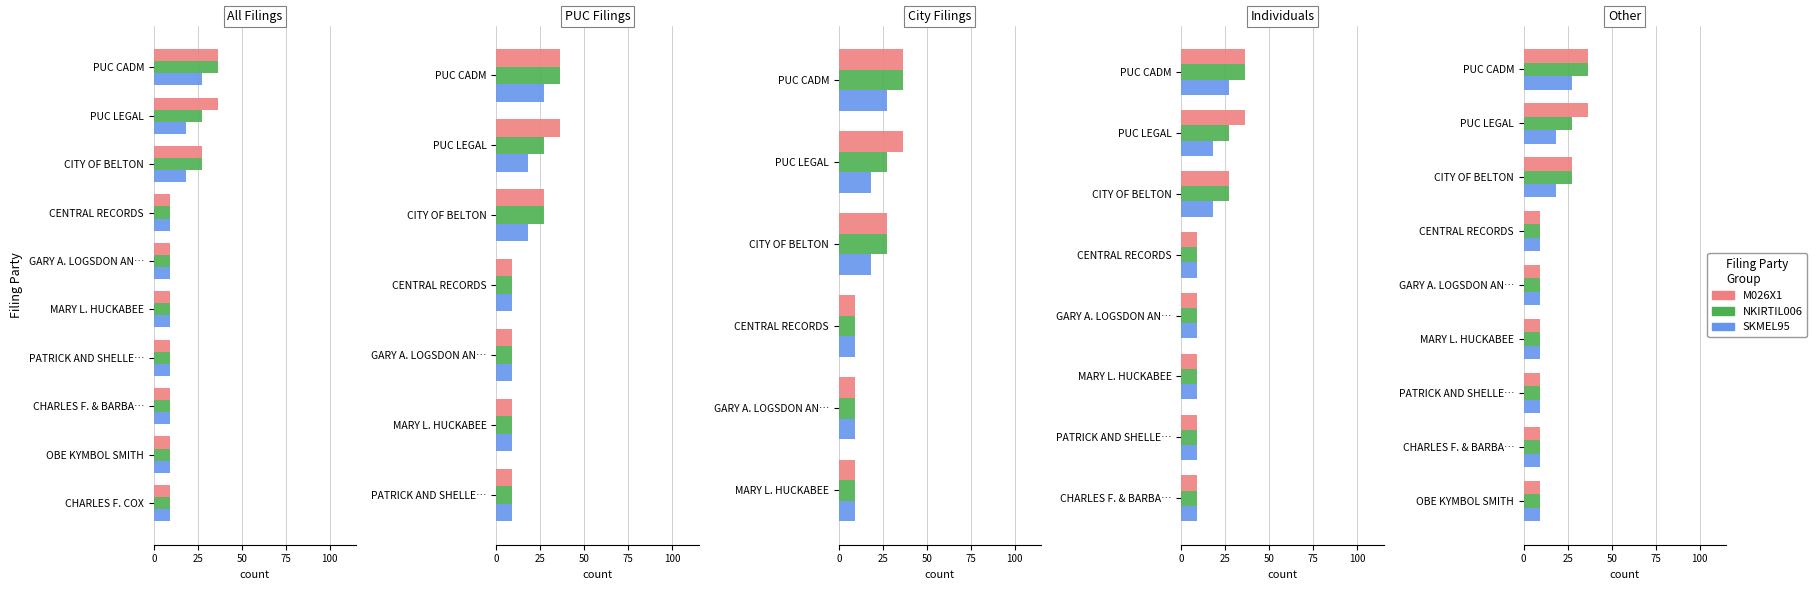

Between CHARLES F. & BARBA… and OBE KYMBOL SMITH, which series saw the biggest shift?

M026X1